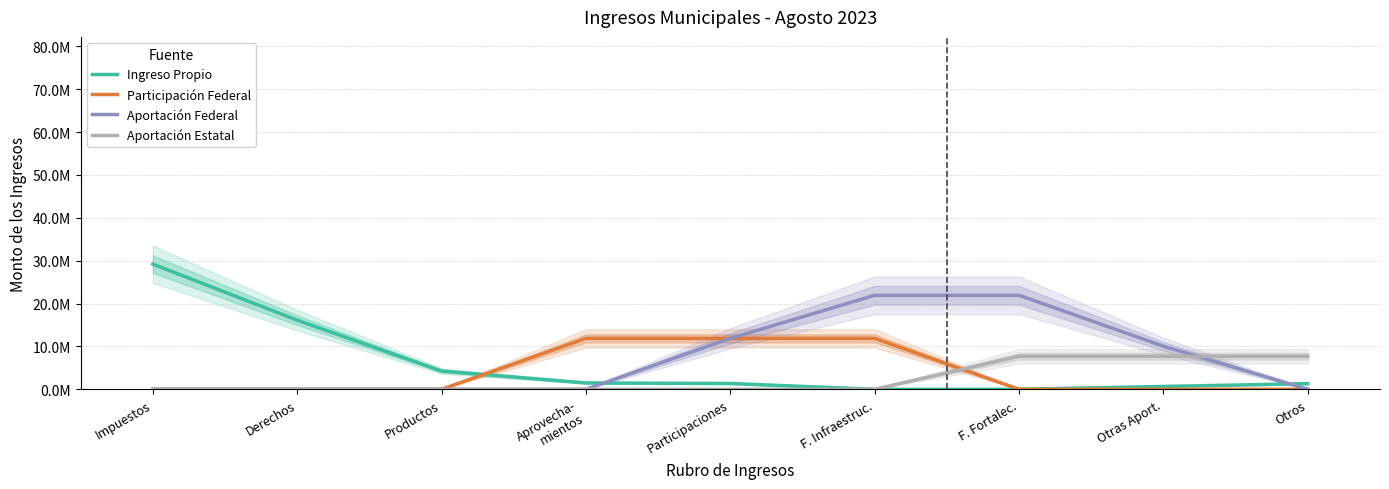

The Participación Federal series shows 11874060.3 at Participaciones. True or false?

True